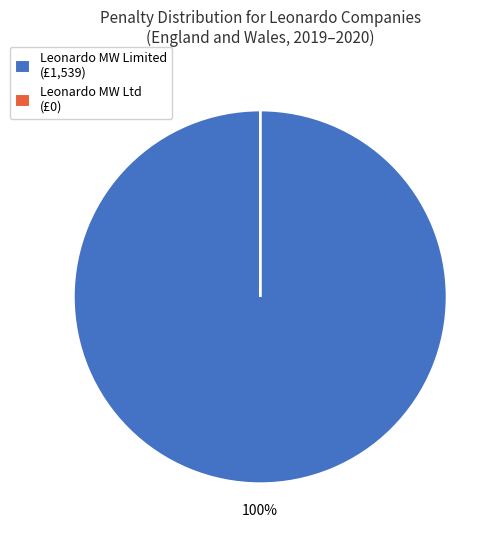

To the nearest percent, what is the average slice percentage?

50%